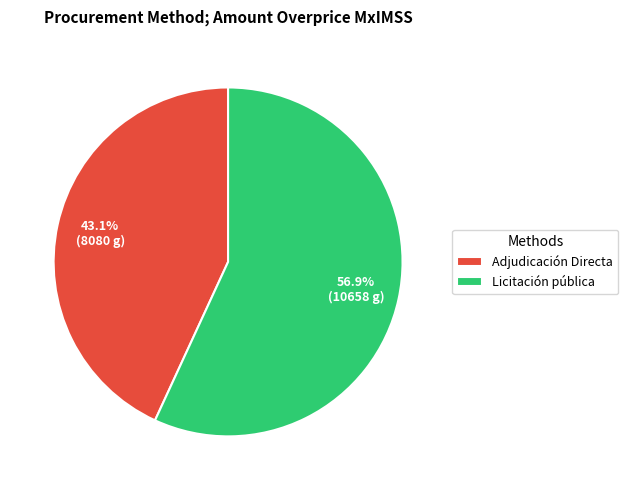

What is the largest slice in the pie chart?

Licitación pública